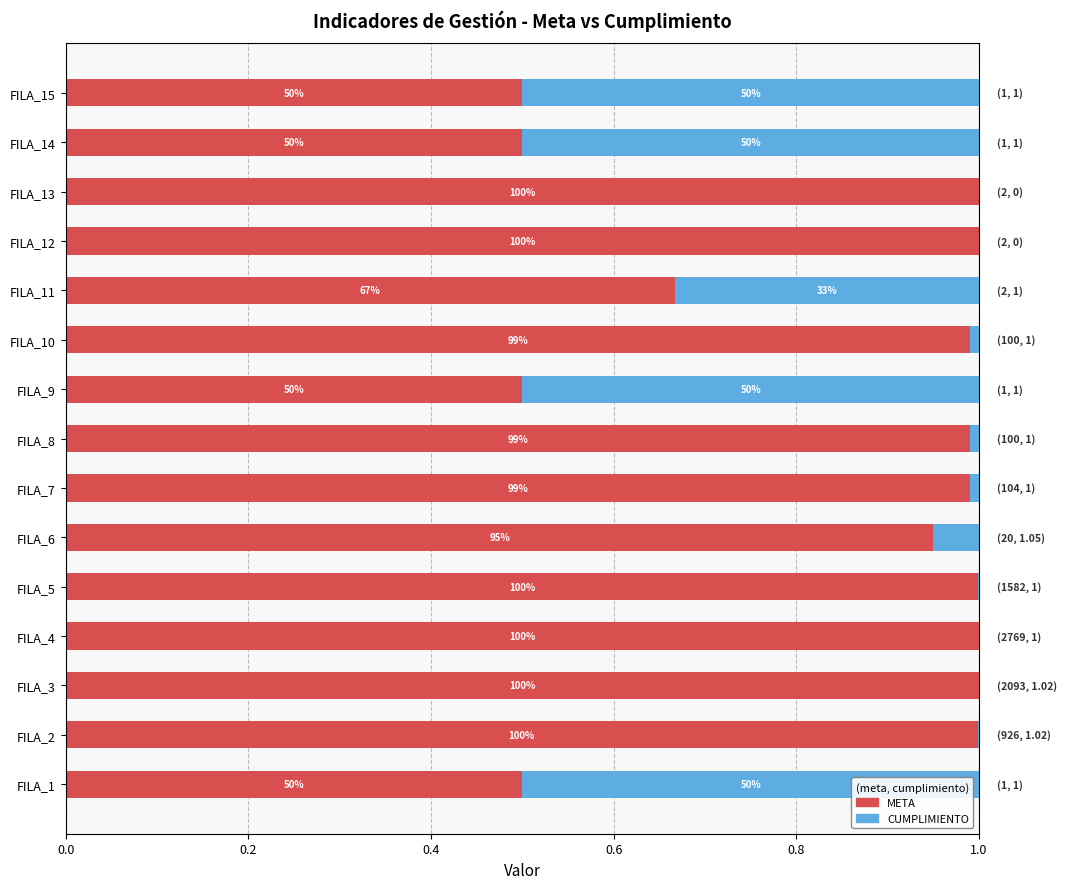

Reading left to right, what are all the values shown in this chart?

META: 0.5	1.0	1.0	1.0	1.0	1.0	1.0	1.0	0.5	1.0	0.7	1.0	1.0	0.5	0.5
CUMPLIMIENTO: 0.5	0.0	0.0	0.0	0.0	0.0	0.0	0.0	0.5	0.0	0.3	0.0	0.0	0.5	0.5